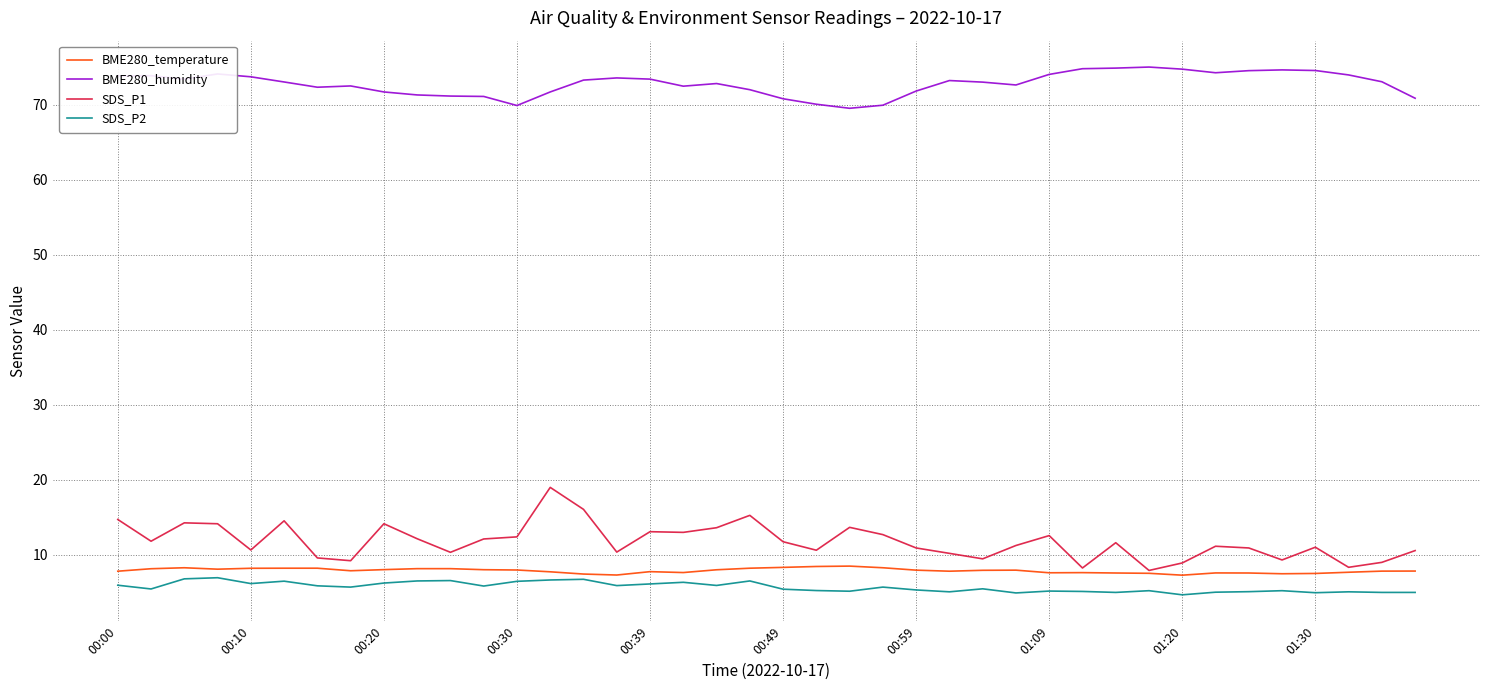

True or false: BME280_humidity and SDS_P1 cross at least once.

False